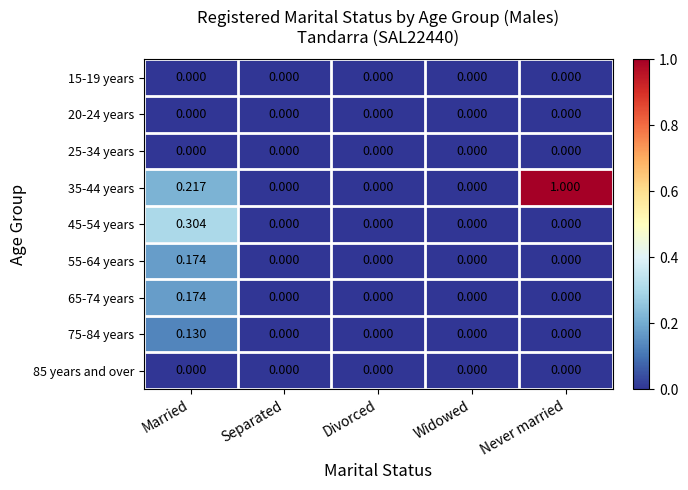

At which category is the sum across all series the highest?

Never married